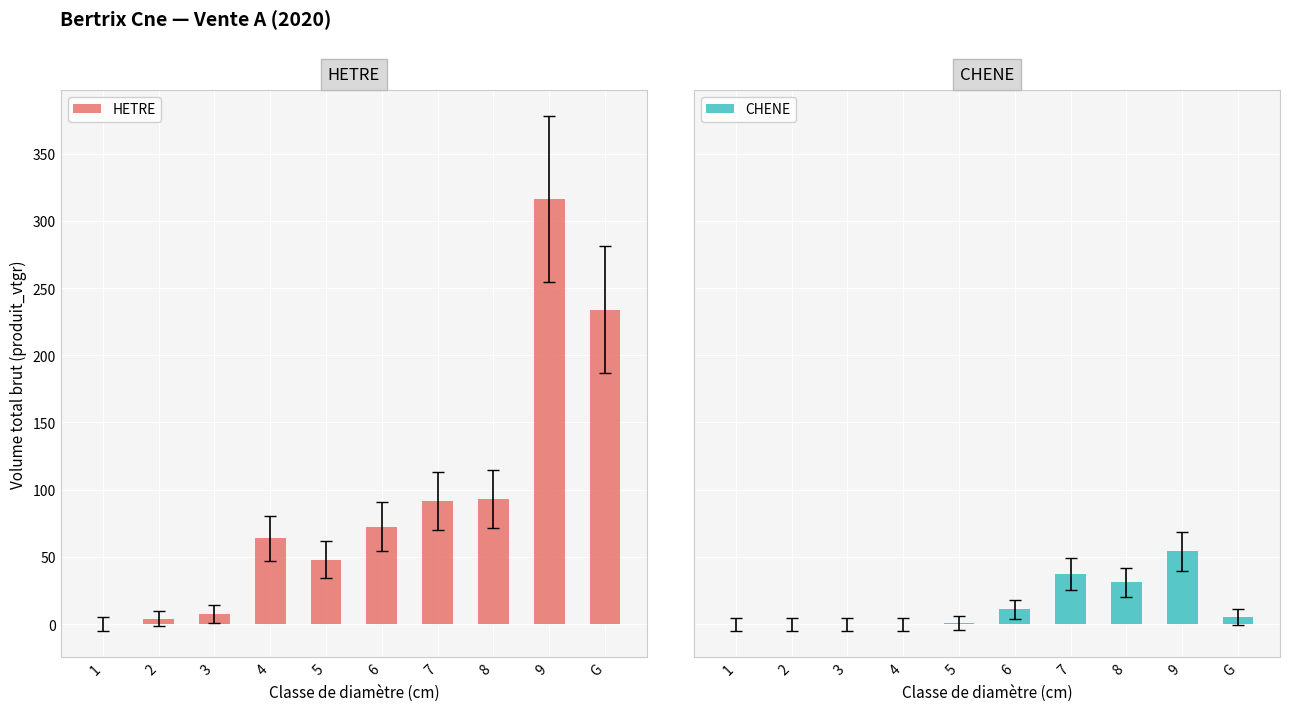

What is the maximum value for HETRE?

316.2